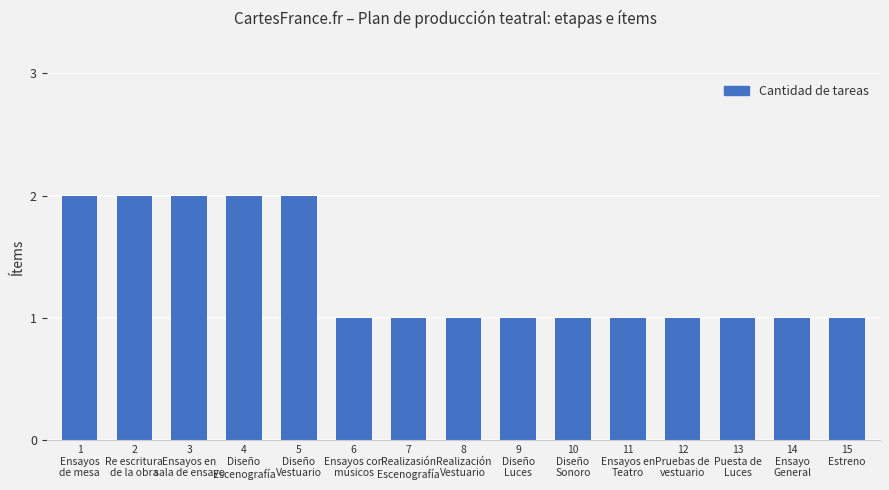

The chart shows a value of 1 at 8
Realización
Vestuario. True or false?

True